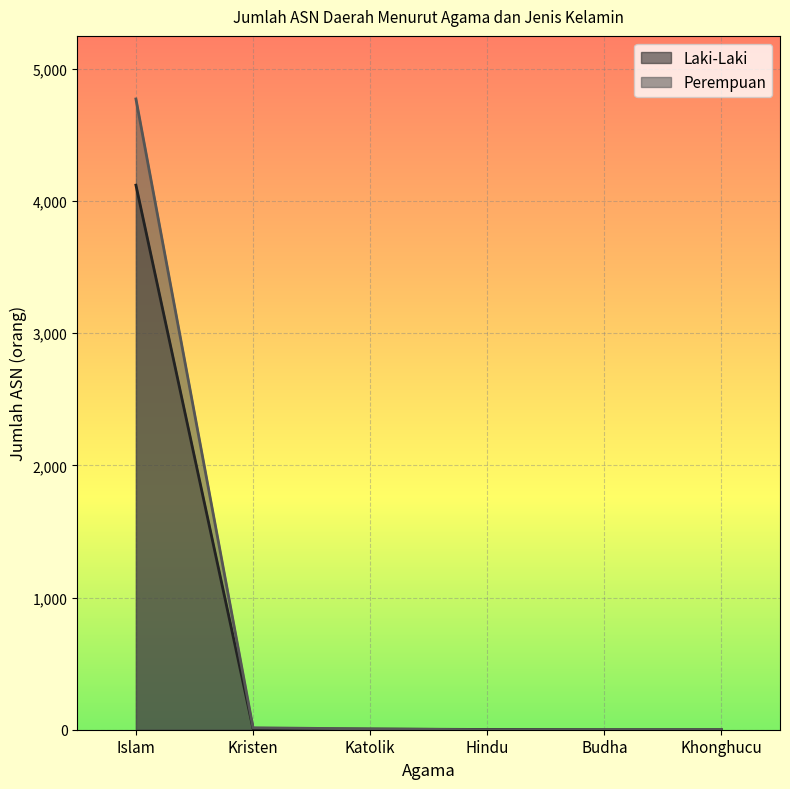

What is the maximum value shown in the chart?

4772